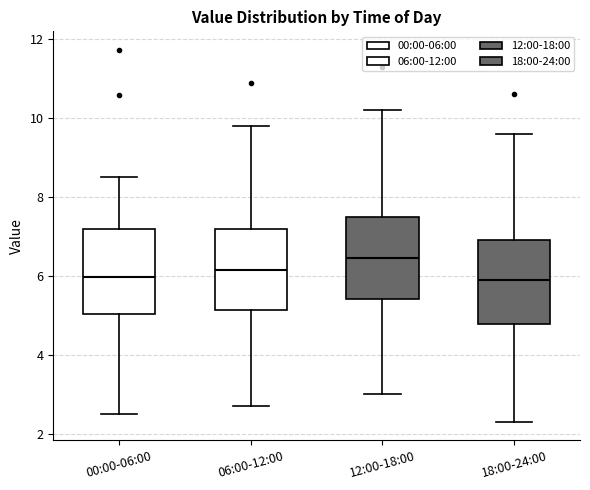

Reading left to right, read every box against the y-axis: the position of its median line, the range the box covers, and the ends of its whiskers. The values are not printed on the chart, so give them approximately, as read against the axis.

00:00-06:00: median 6.0, box 5.0 to 7.2, whiskers 2.6 to 8.6
06:00-12:00: median 6.2, box 5.2 to 7.2, whiskers 2.8 to 9.8
12:00-18:00: median 6.4, box 5.4 to 7.6, whiskers 3.0 to 10.2
18:00-24:00: median 6.0, box 4.8 to 7.0, whiskers 2.4 to 9.6